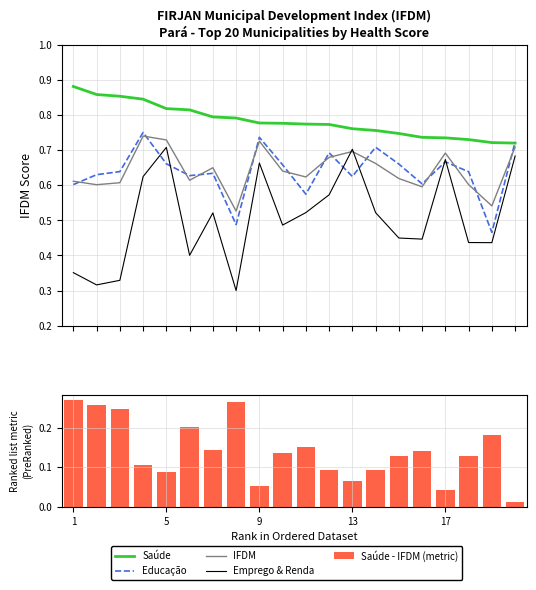

Reading left to right, extract all data points from this chart.

Saúde: 0.9	0.9	0.9	0.8	0.8	0.8	0.8	0.8	0.8	0.8	0.8	0.8	0.8	0.8	0.7	0.7	0.7	0.7	0.7	0.7
Educação: 0.6	0.6	0.6	0.8	0.7	0.6	0.6	0.5	0.7	0.7	0.6	0.7	0.6	0.7	0.7	0.6	0.7	0.6	0.5	0.7
IFDM: 0.6	0.6	0.6	0.7	0.7	0.6	0.7	0.5	0.7	0.6	0.6	0.7	0.7	0.7	0.6	0.6	0.7	0.6	0.5	0.7
Emprego & Renda: 0.4	0.3	0.3	0.6	0.7	0.4	0.5	0.3	0.7	0.5	0.5	0.6	0.7	0.5	0.4	0.4	0.7	0.4	0.4	0.7
Saúde - IFDM (metric): 0.3	0.3	0.2	0.1	0.1	0.2	0.1	0.3	0.1	0.1	0.2	0.1	0.1	0.1	0.1	0.1	0.0	0.1	0.2	0.0